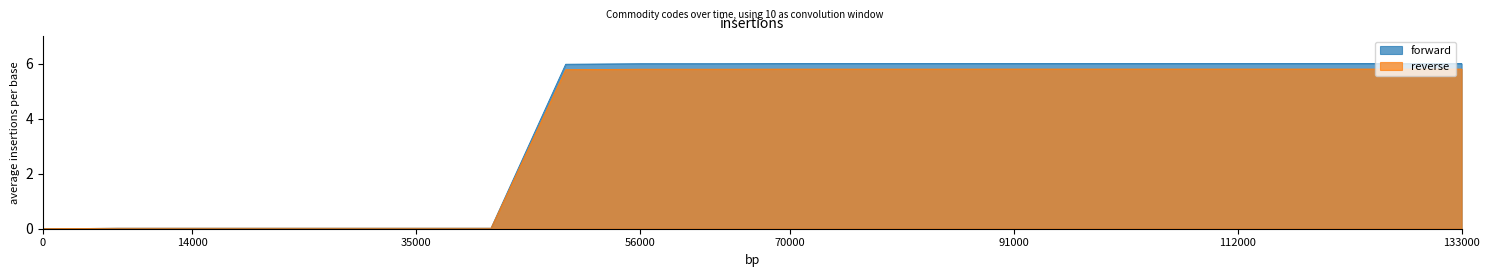

Does the chart display data point markers on the line(s)?

No